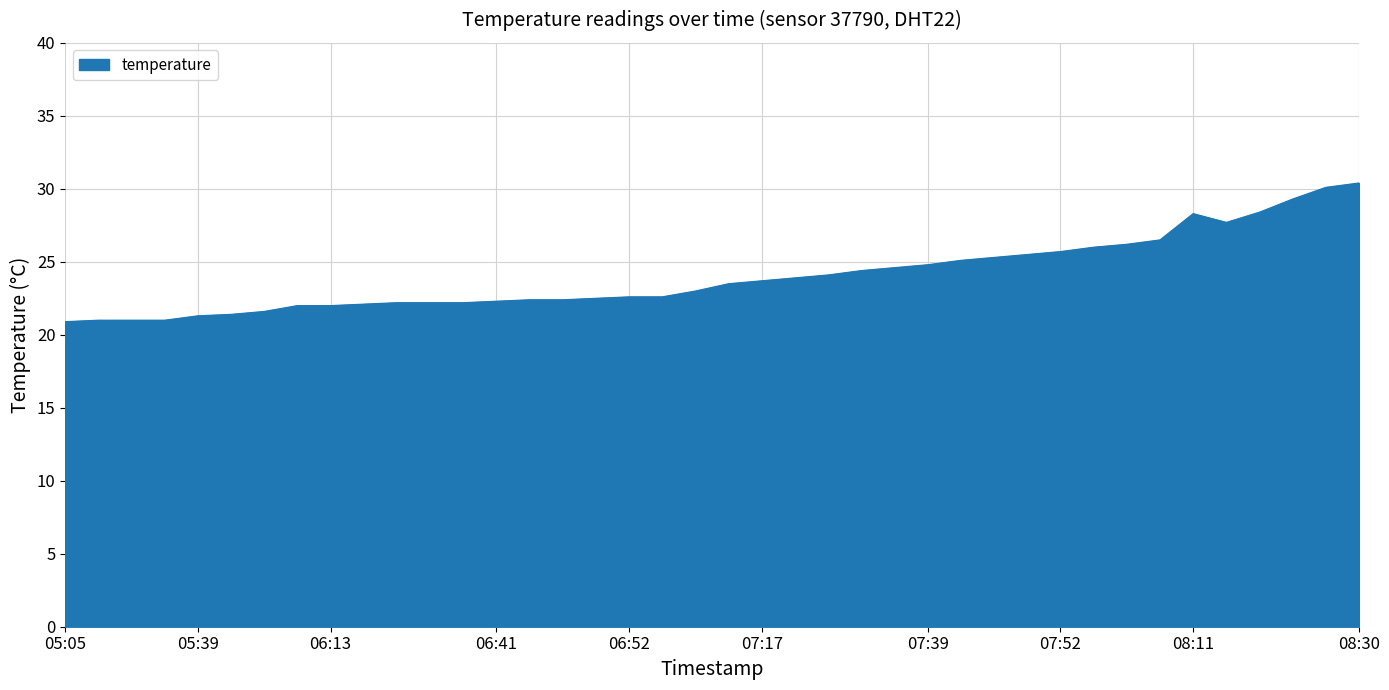

What is the difference between the maximum and minimum values?

9.5